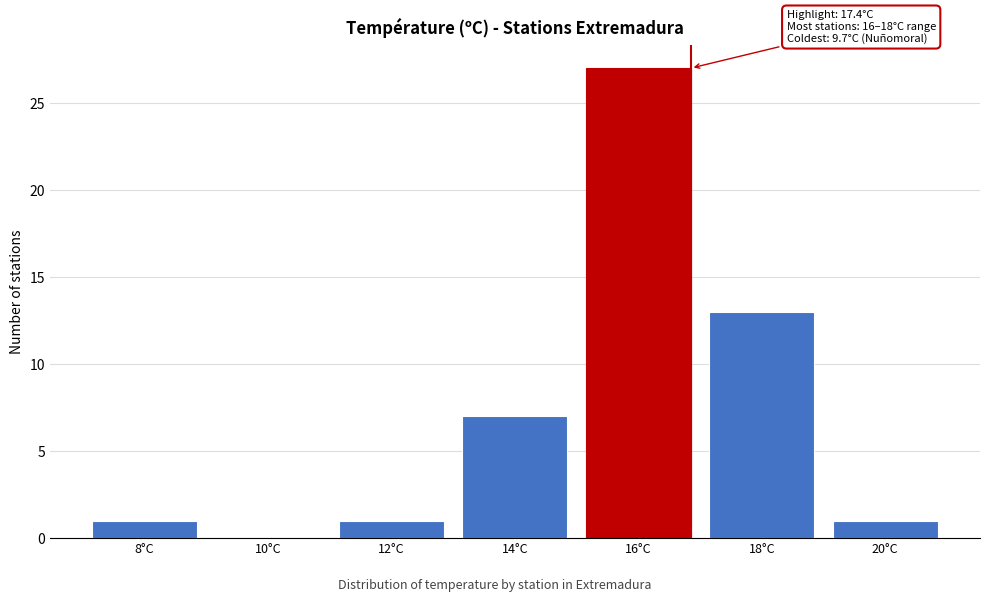

Reading left to right, list all the values displayed in this chart.

8°C=1	10°C=0	12°C=1	14°C=7	16°C=27	18°C=13	20°C=1